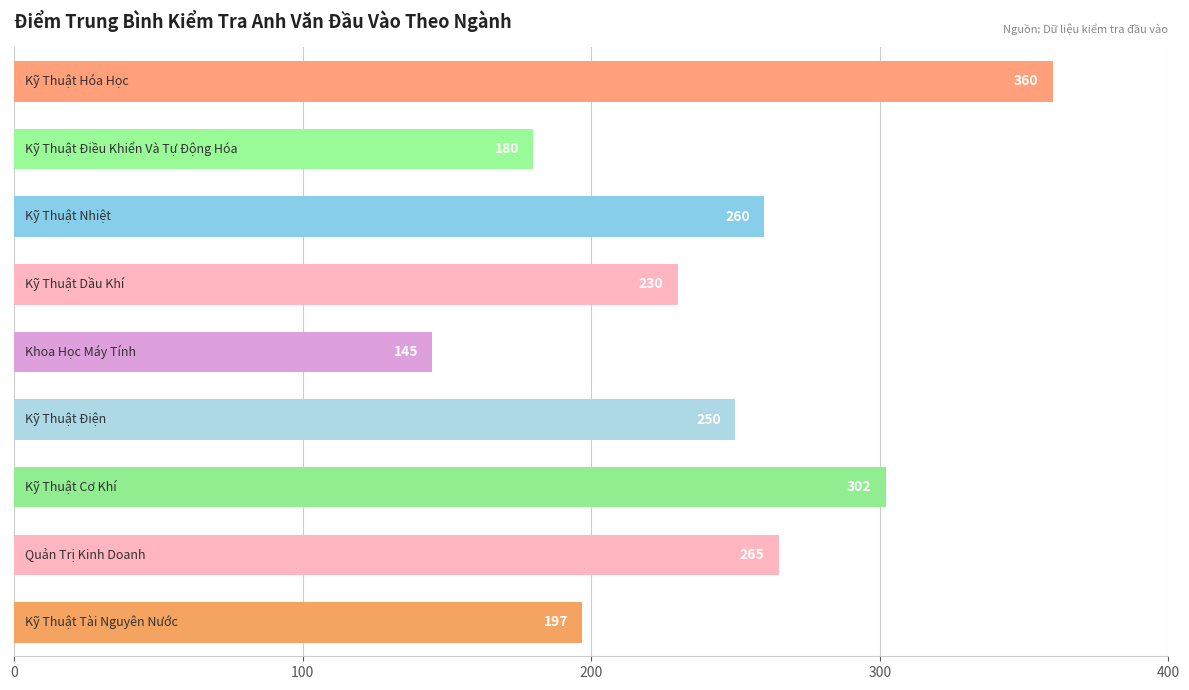

What is the sum of all values?

2189